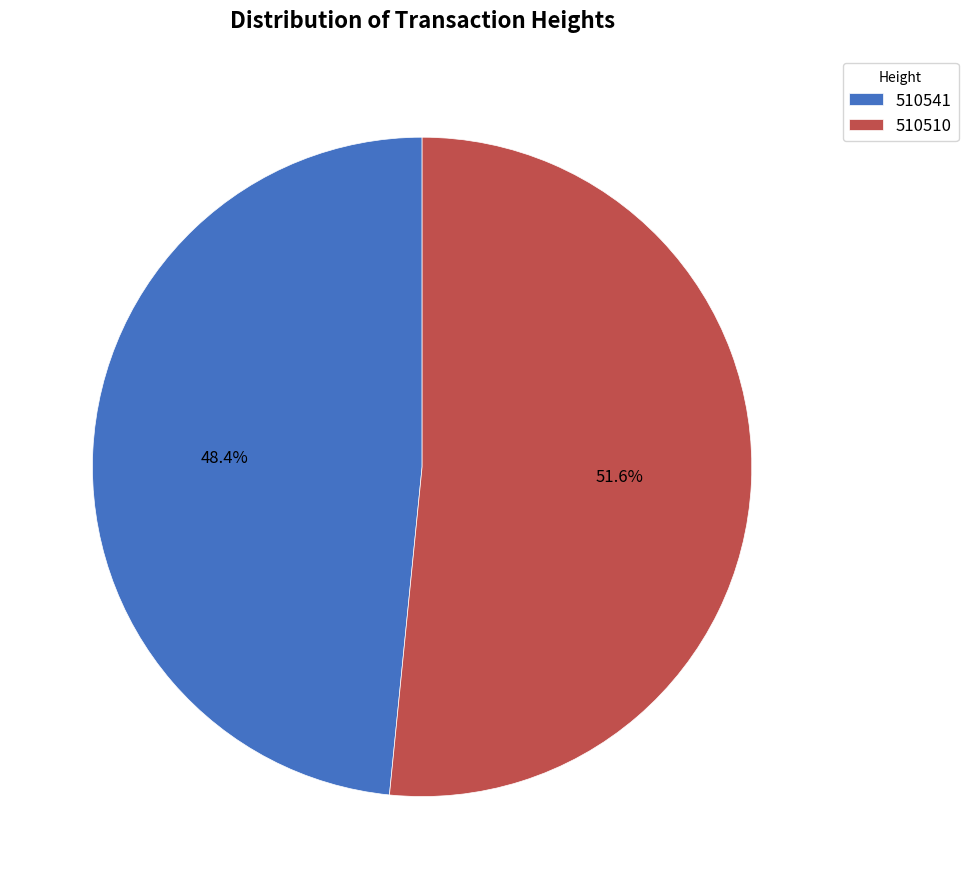

Rank the categories by value from highest to lowest.

510510, 510541